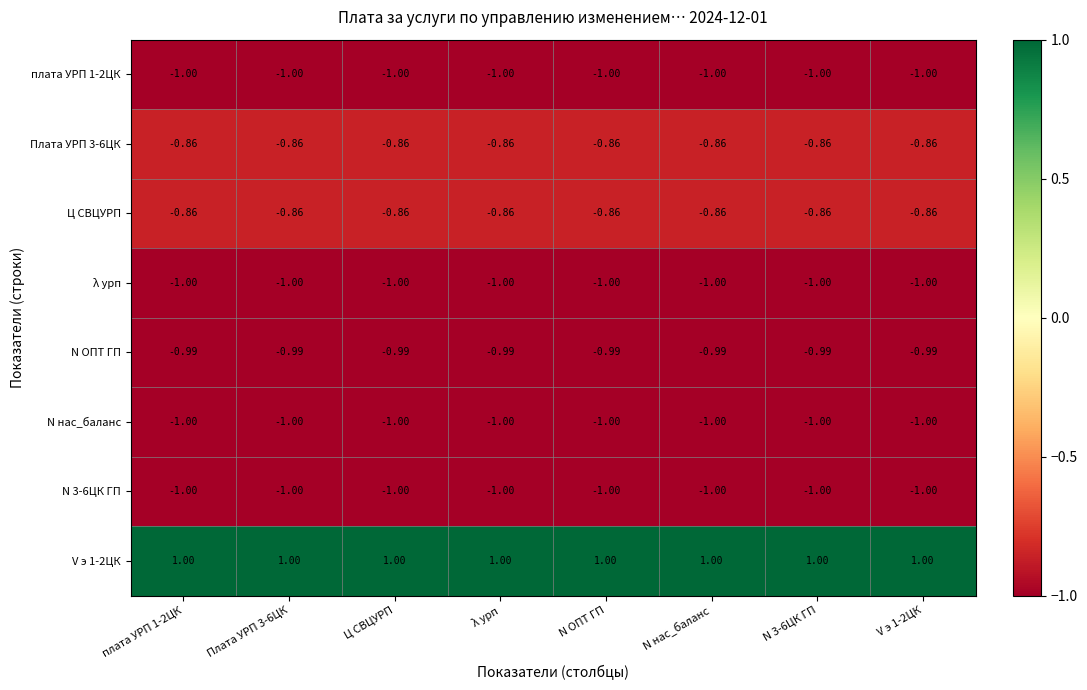

Reading left to right, transcribe all the data shown in this chart.

плата УРП 1-2ЦК: плата УРП 1-2ЦК=-1.0	Плата УРП 3-6ЦК=-1.0	Ц СВЦУРП=-1.0	λ урп=-1.0	N ОПТ ГП=-1.0	N нас_баланс=-1.0	N 3-6ЦК ГП=-1.0	V э 1-2ЦК=-1.0
Плата УРП 3-6ЦК: плата УРП 1-2ЦК=-0.9	Плата УРП 3-6ЦК=-0.9	Ц СВЦУРП=-0.9	λ урп=-0.9	N ОПТ ГП=-0.9	N нас_баланс=-0.9	N 3-6ЦК ГП=-0.9	V э 1-2ЦК=-0.9
Ц СВЦУРП: плата УРП 1-2ЦК=-0.9	Плата УРП 3-6ЦК=-0.9	Ц СВЦУРП=-0.9	λ урп=-0.9	N ОПТ ГП=-0.9	N нас_баланс=-0.9	N 3-6ЦК ГП=-0.9	V э 1-2ЦК=-0.9
λ урп: плата УРП 1-2ЦК=-1.0	Плата УРП 3-6ЦК=-1.0	Ц СВЦУРП=-1.0	λ урп=-1.0	N ОПТ ГП=-1.0	N нас_баланс=-1.0	N 3-6ЦК ГП=-1.0	V э 1-2ЦК=-1.0
N ОПТ ГП: плата УРП 1-2ЦК=-1.0	Плата УРП 3-6ЦК=-1.0	Ц СВЦУРП=-1.0	λ урп=-1.0	N ОПТ ГП=-1.0	N нас_баланс=-1.0	N 3-6ЦК ГП=-1.0	V э 1-2ЦК=-1.0
N нас_баланс: плата УРП 1-2ЦК=-1.0	Плата УРП 3-6ЦК=-1.0	Ц СВЦУРП=-1.0	λ урп=-1.0	N ОПТ ГП=-1.0	N нас_баланс=-1.0	N 3-6ЦК ГП=-1.0	V э 1-2ЦК=-1.0
N 3-6ЦК ГП: плата УРП 1-2ЦК=-1.0	Плата УРП 3-6ЦК=-1.0	Ц СВЦУРП=-1.0	λ урп=-1.0	N ОПТ ГП=-1.0	N нас_баланс=-1.0	N 3-6ЦК ГП=-1.0	V э 1-2ЦК=-1.0
V э 1-2ЦК: плата УРП 1-2ЦК=1.0	Плата УРП 3-6ЦК=1.0	Ц СВЦУРП=1.0	λ урп=1.0	N ОПТ ГП=1.0	N нас_баланс=1.0	N 3-6ЦК ГП=1.0	V э 1-2ЦК=1.0